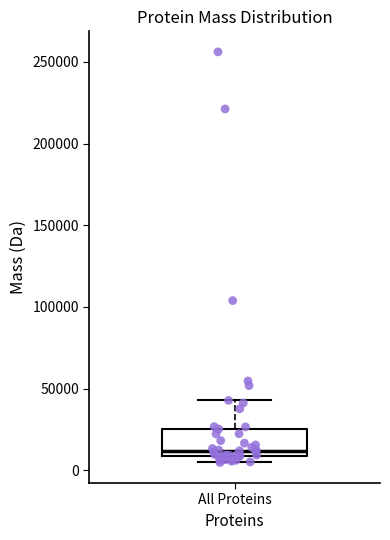

Where does the upper whisker of the box for All Proteins end on the y-axis? The values are not printed on the chart, so give them approximately, as read against the axis.

45000